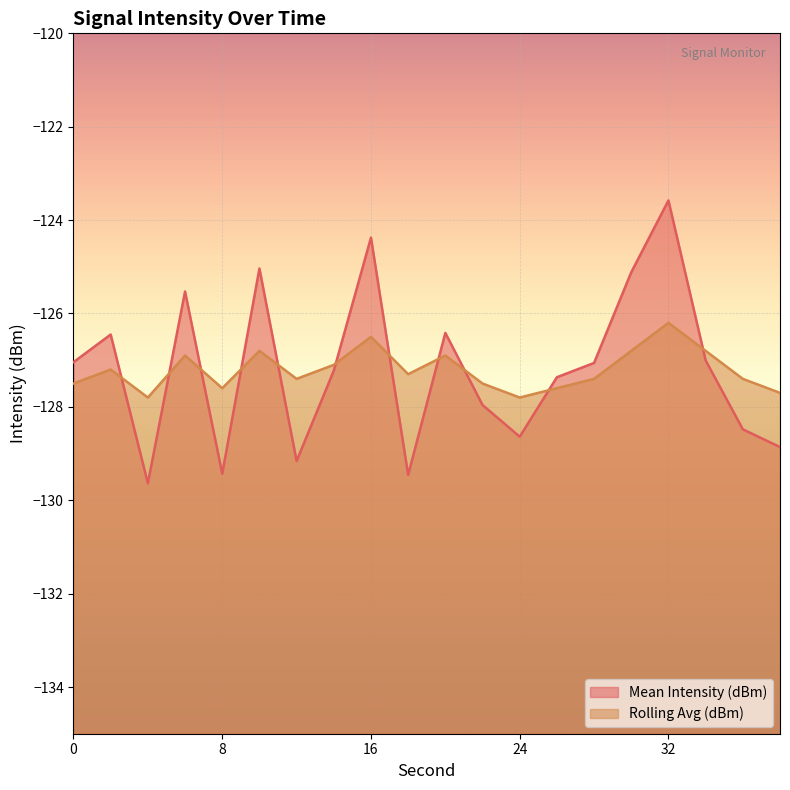

Where does the Rolling Avg (dBm) series first go above -127?

6